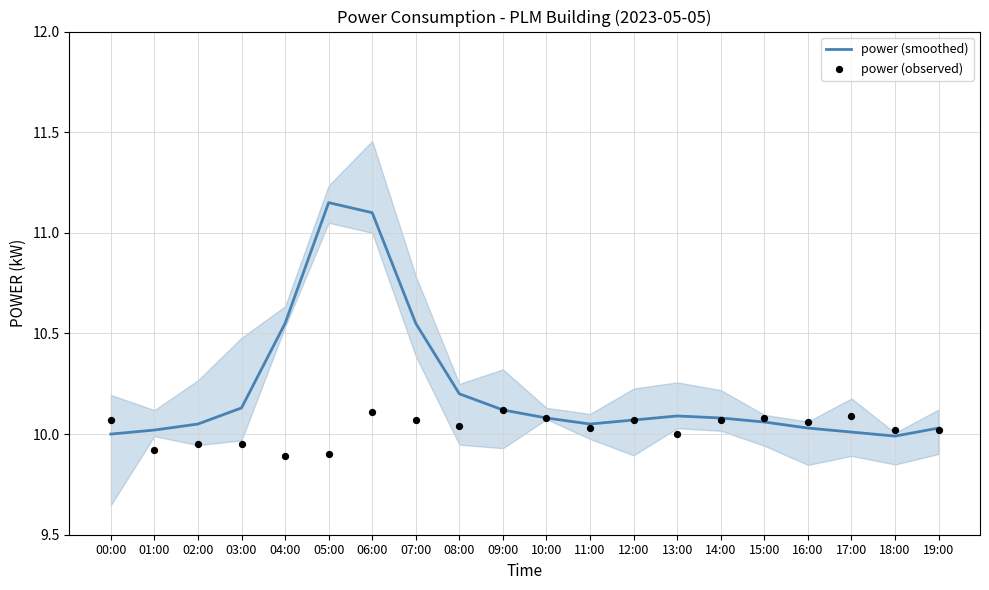

Is the value of power (observed) at 14:00 greater than the value of power (smoothed) at 07:00?

No